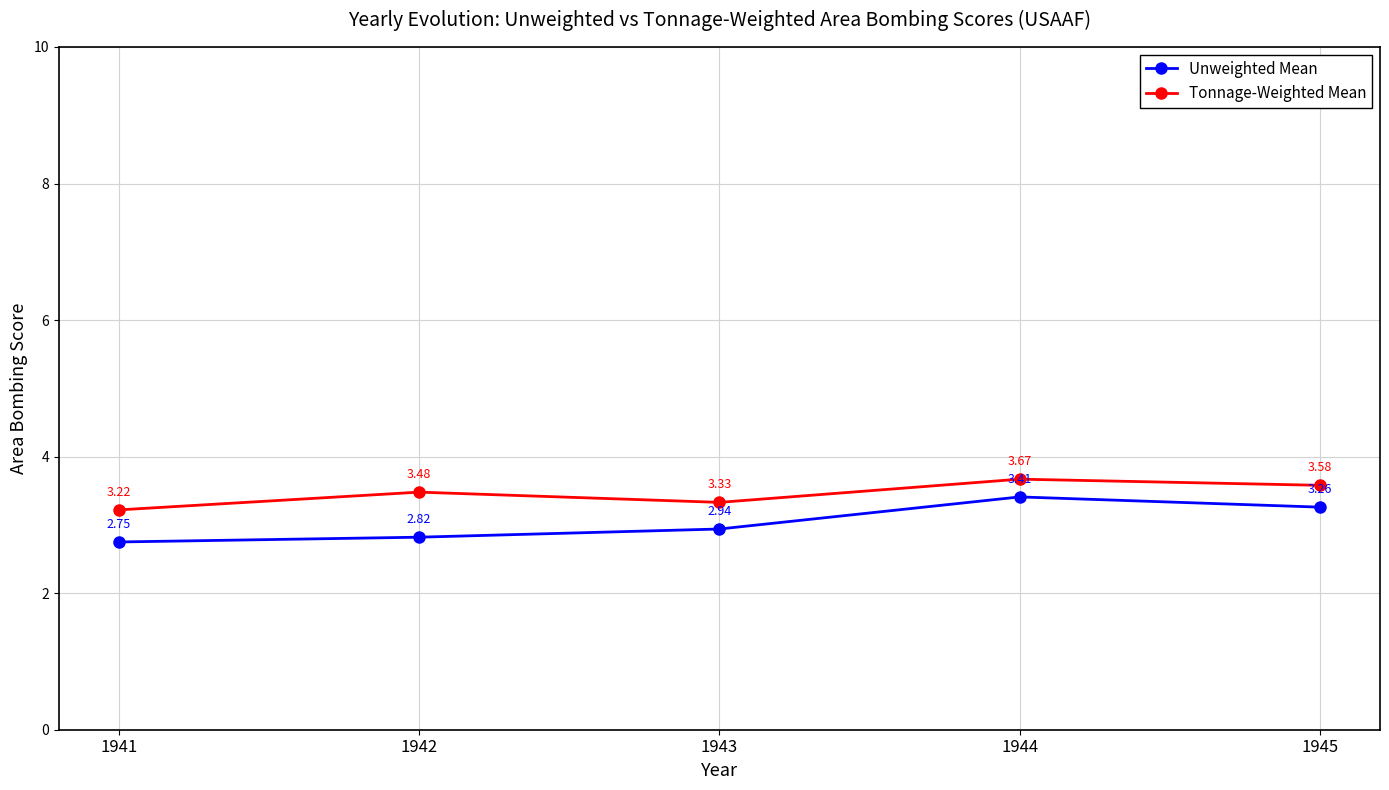

Which series has the largest total across all categories?

Tonnage-Weighted Mean